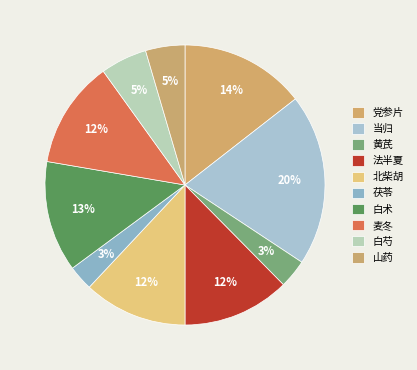

The 当归 slice represents 8% of the pie. True or false?

False